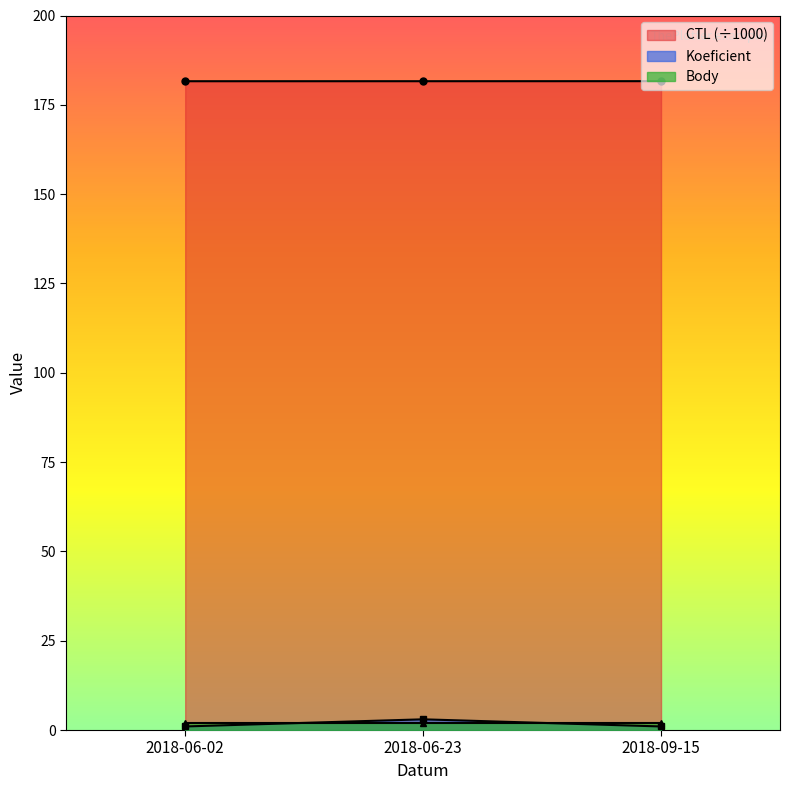

What is the difference between the maximum and minimum values in the Koeficient series?

2.0